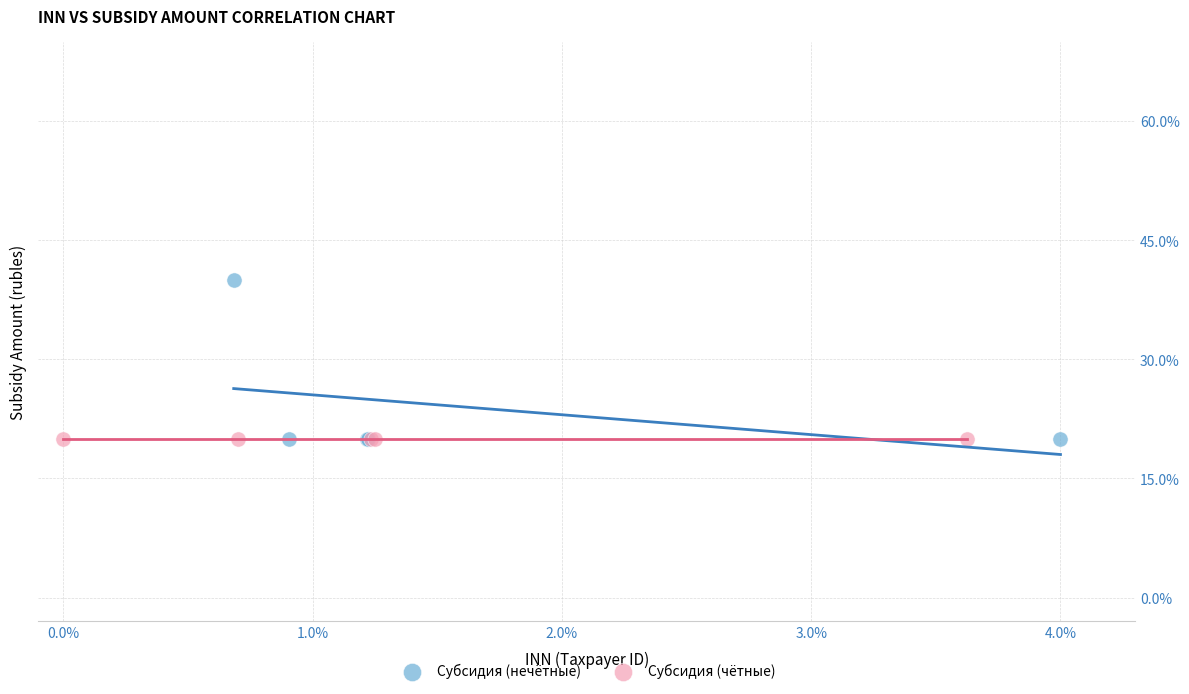

Which series contains the highest Y value?

Субсидия (нечётные)